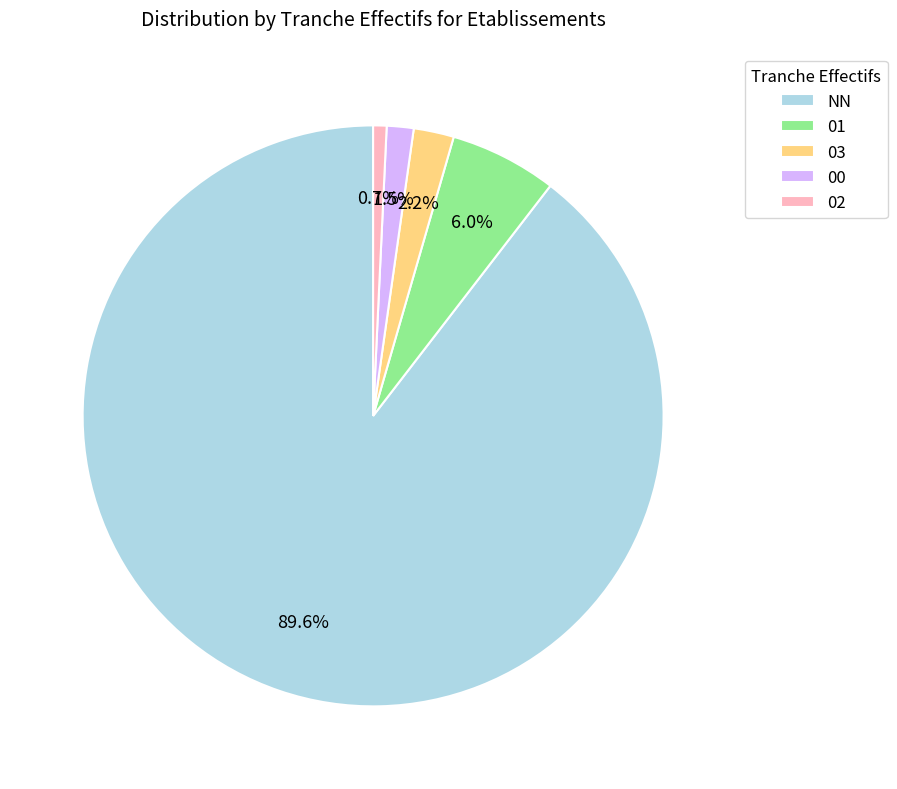

Approximately how many times larger is the value at 03 compared to 01?

0.4